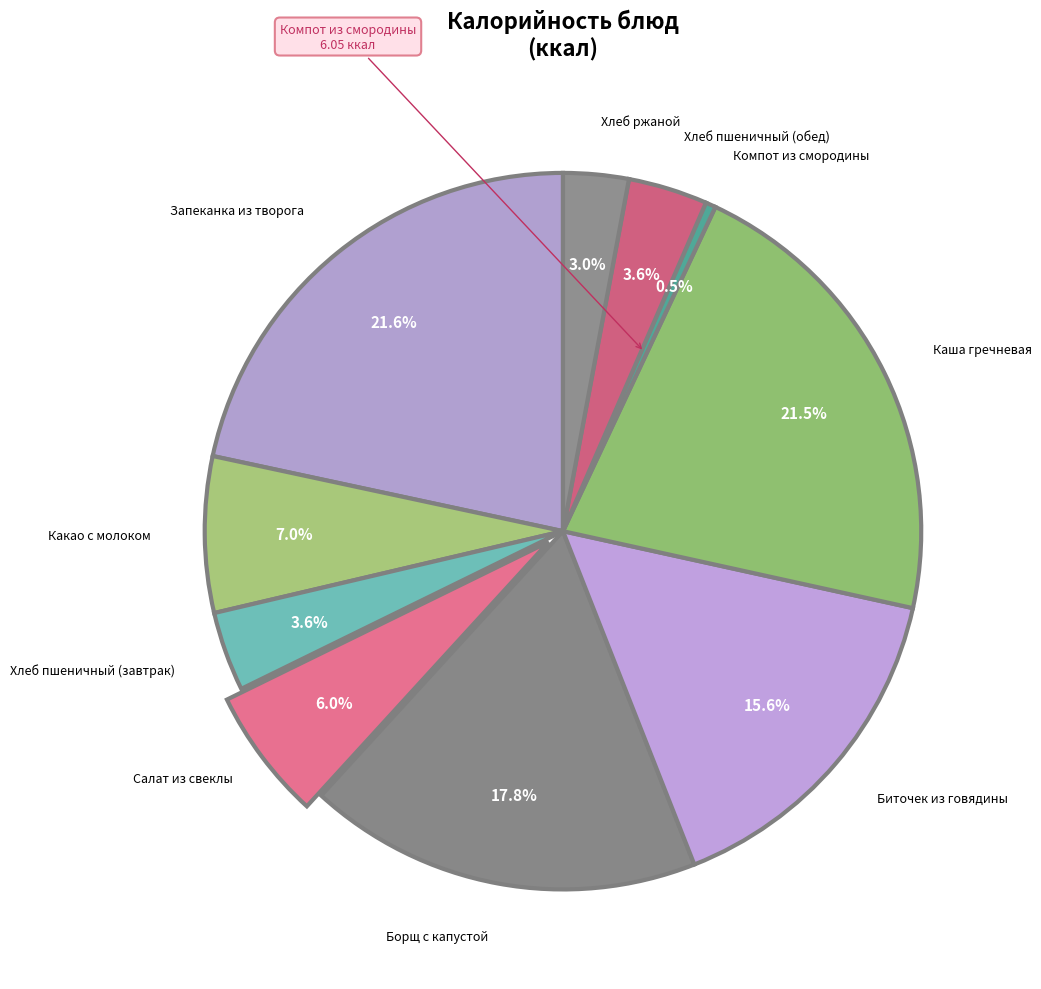

How many segments does this pie chart have?

10